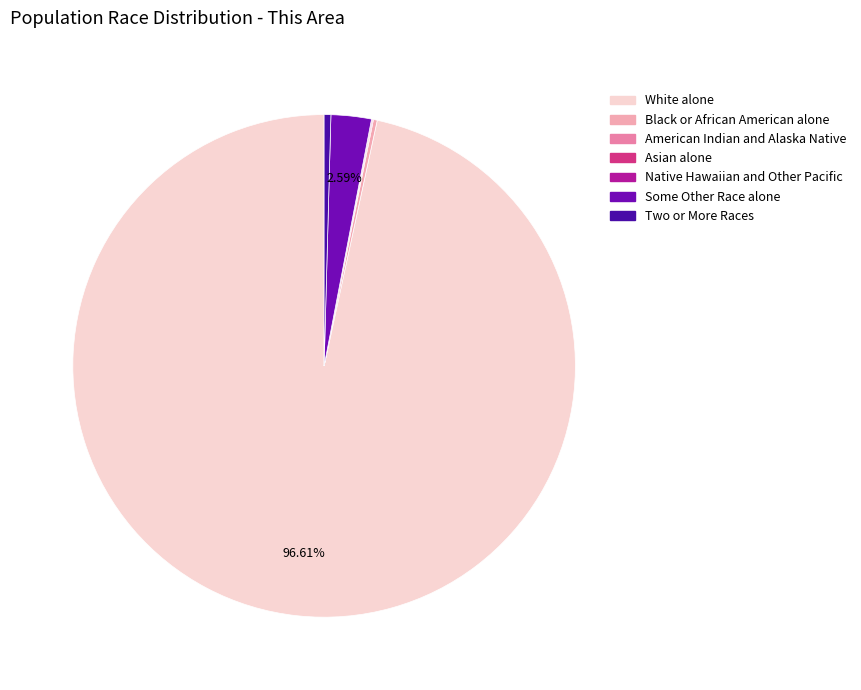

What is the majority slice?

White alone